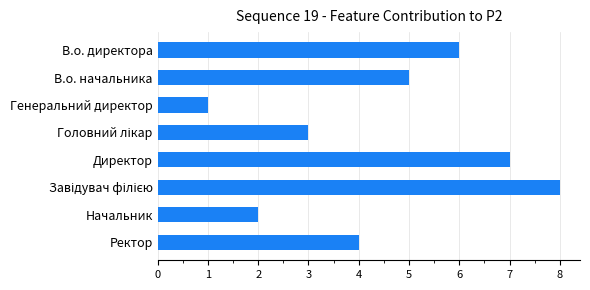

The chart shows a value of 2 at Начальник. True or false?

True